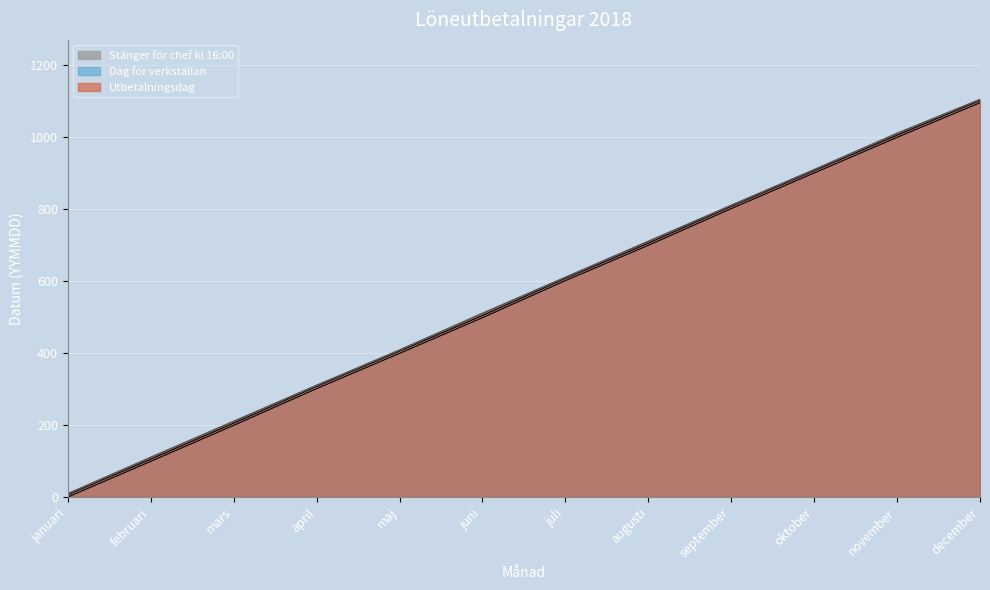

Is the value of Utbetalningsdag at augusti greater than the value of Dag för verkställan at mars?

Yes